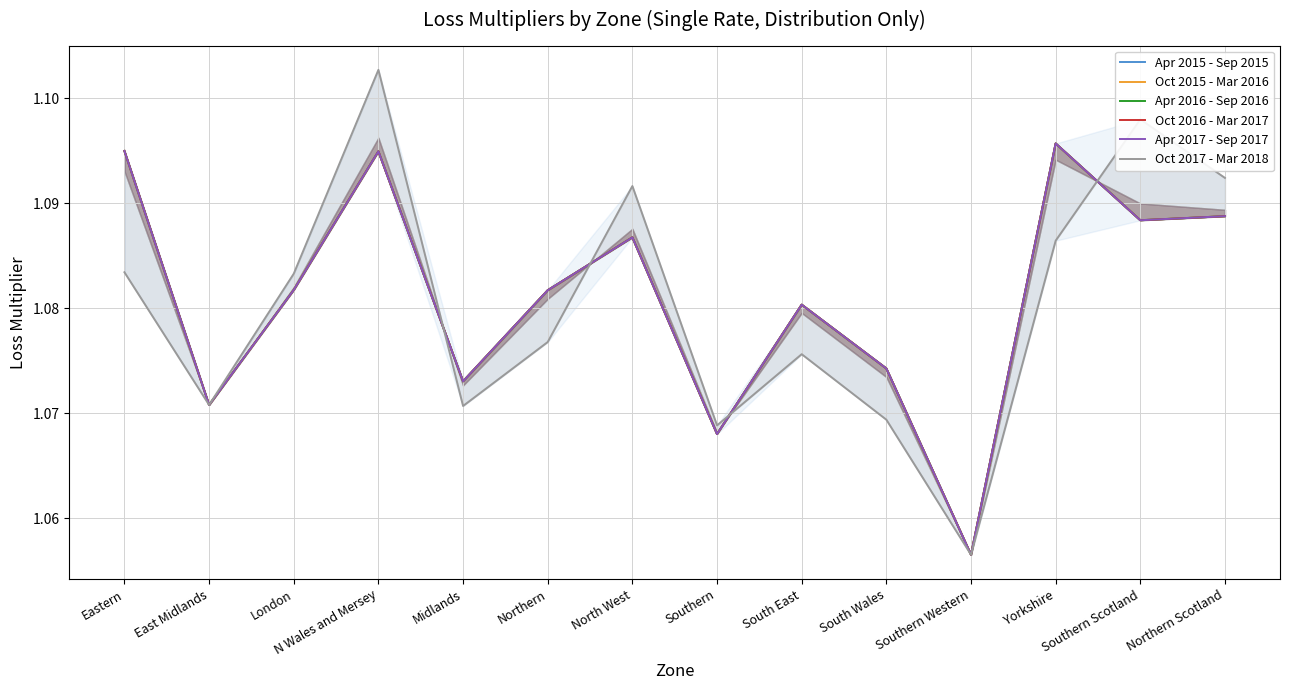

What value does the Oct 2017 - Mar 2018 series have at Southern Scotland?

1.1